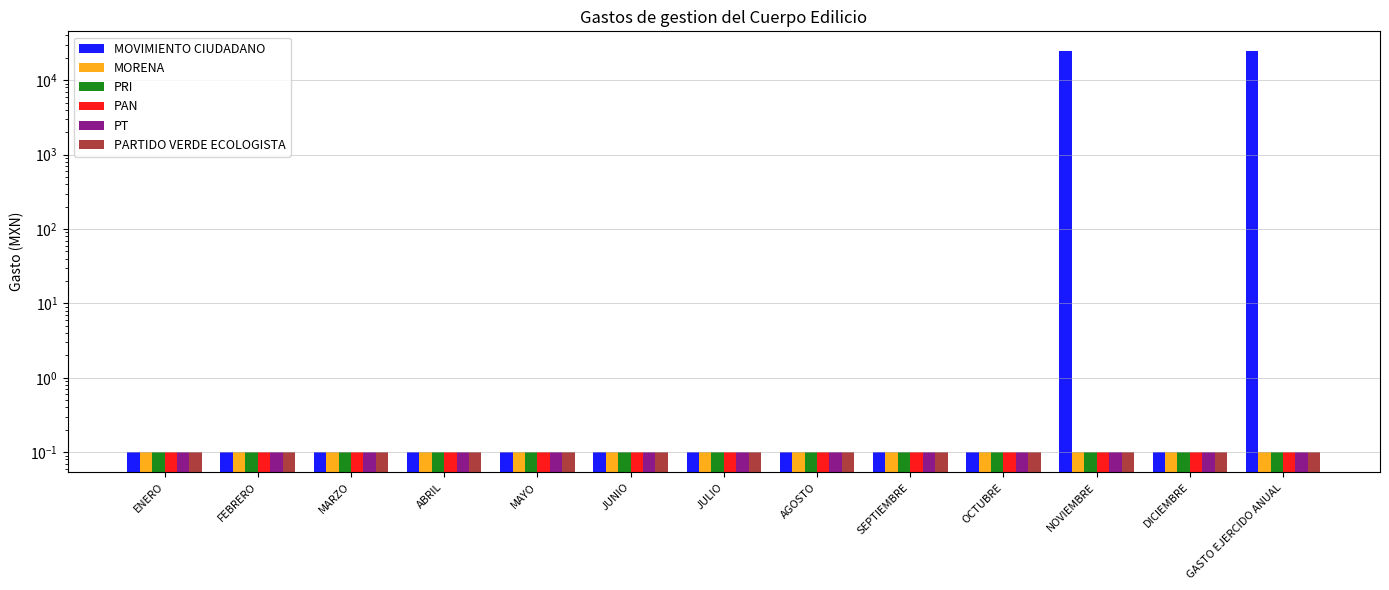

Rank the series at DICIEMBRE from highest to lowest value.

MOVIMIENTO CIUDADANO, MORENA, PRI, PAN, PT, PARTIDO VERDE ECOLOGISTA